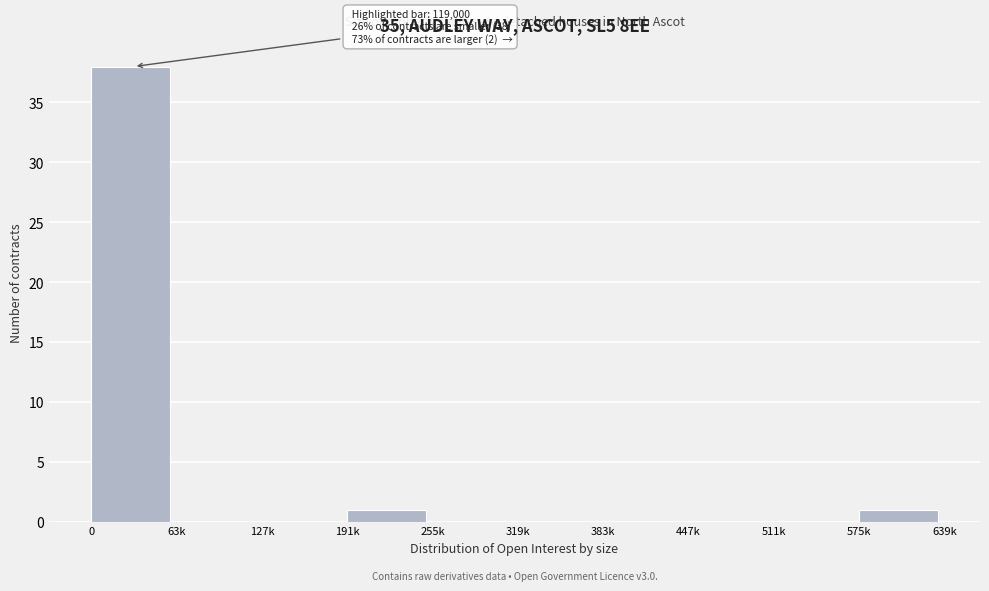

Reading right to left, extract all data points from this chart.

575k=1	511k=0	447k=0	383k=0	319k=0	255k=0	191k=1	127k=0	63k=0	0=38